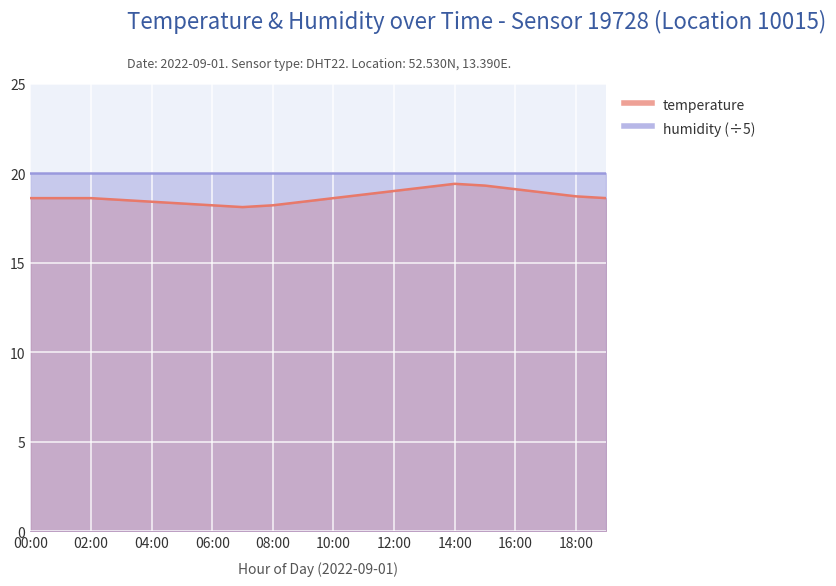

List the labels in order of value, smallest first.

07:00, 06:00, 08:00, 05:00, 04:00, 09:00, 03:00, 00:00, 01:00, 02:00, 10:00, 19:00, 18:00, 11:00, 17:00, 12:00, 16:00, 13:00, 15:00, 14:00